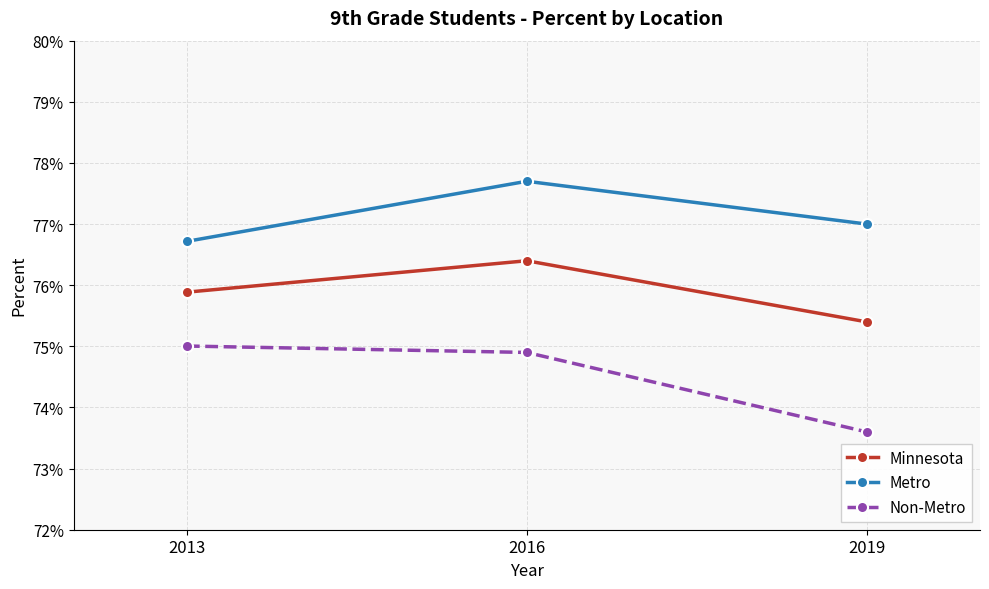

What are all the series names shown in the legend?

Minnesota, Metro, Non-Metro